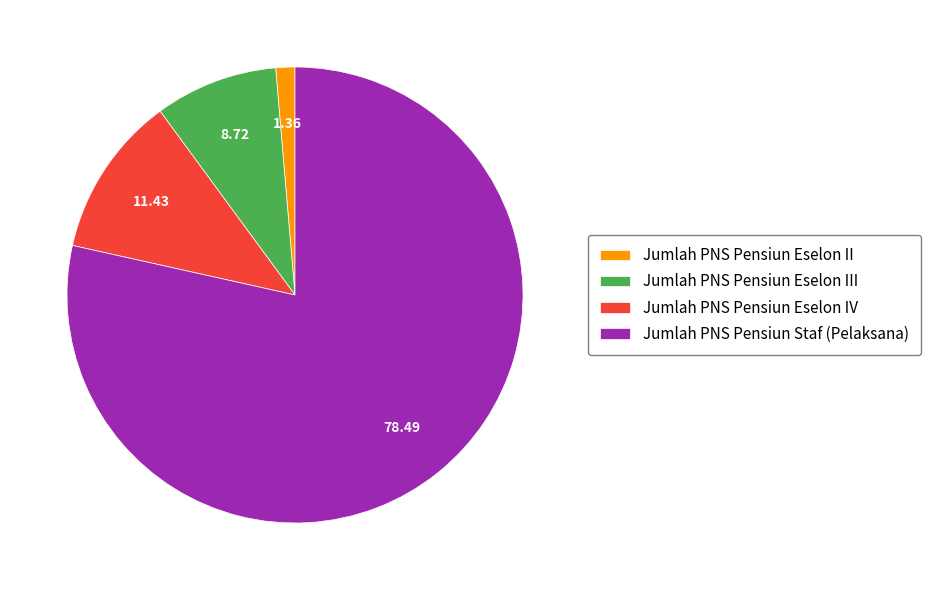

Do Jumlah PNS Pensiun Eselon IV and Jumlah PNS Pensiun Eselon III together represent more than half of the pie?

No